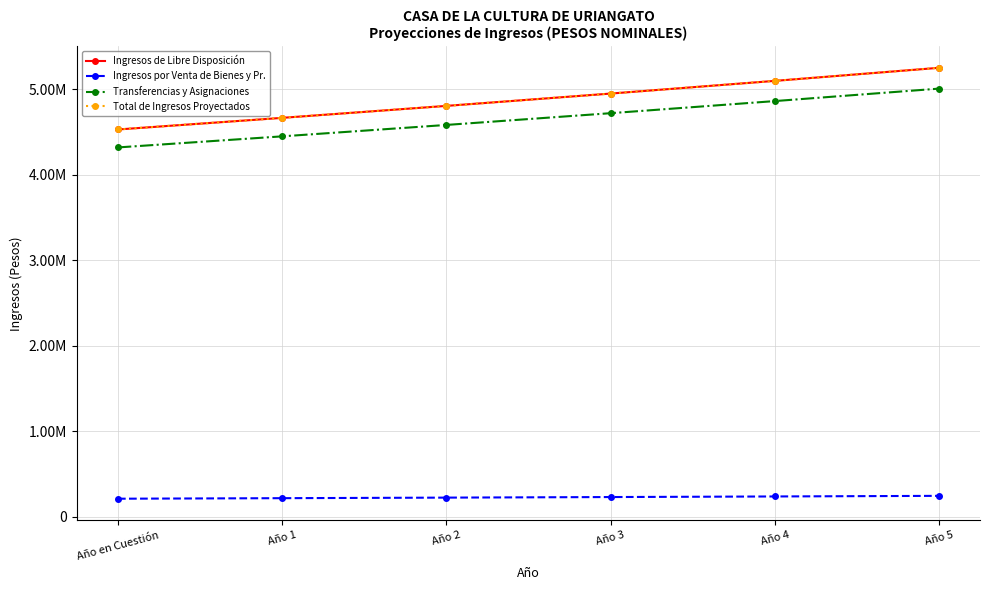

What is the value of the Transferencias y Asignaciones point at the 2nd from the left?

4449330.1